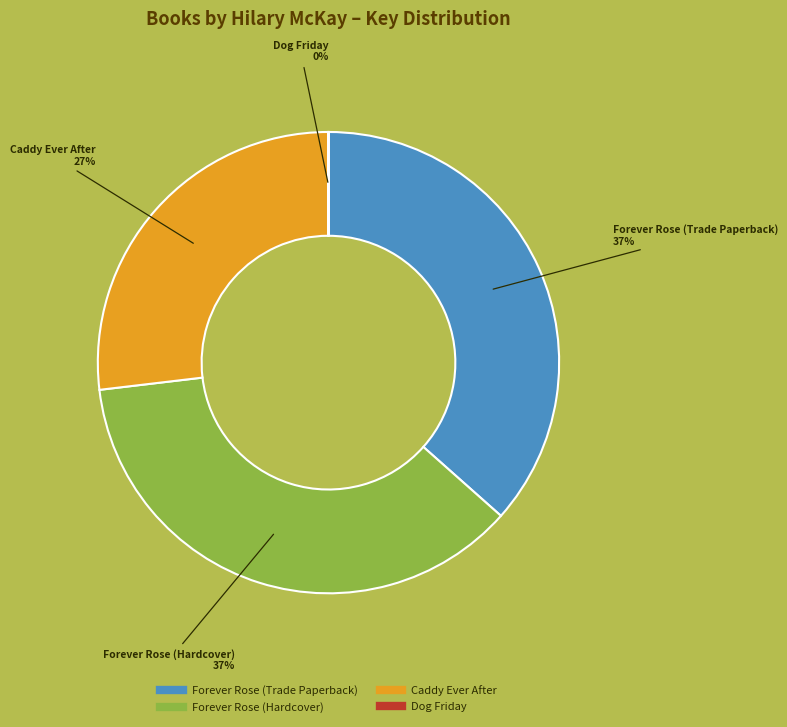

Which has a higher value, Caddy Ever After or Forever Rose (Hardcover)?

Forever Rose (Hardcover)